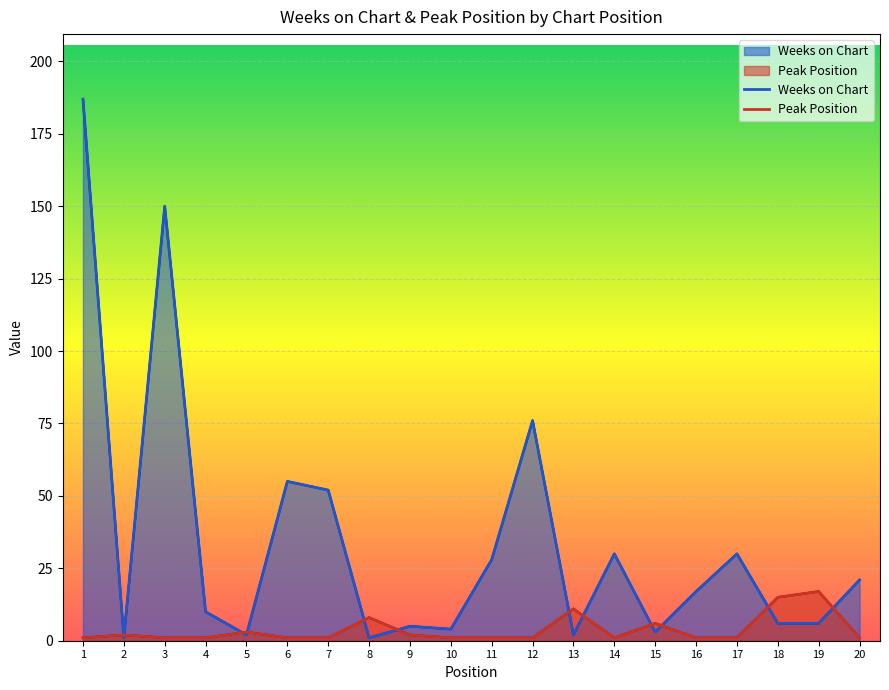

Reading left to right, list all the values displayed in this chart.

Weeks on Chart: 187	1	150	10	2	55	52	1	5	4	28	76	2	30	3	17	30	6	6	21
Peak Position: 1	2	1	1	3	1	1	8	2	1	1	1	11	1	6	1	1	15	17	1